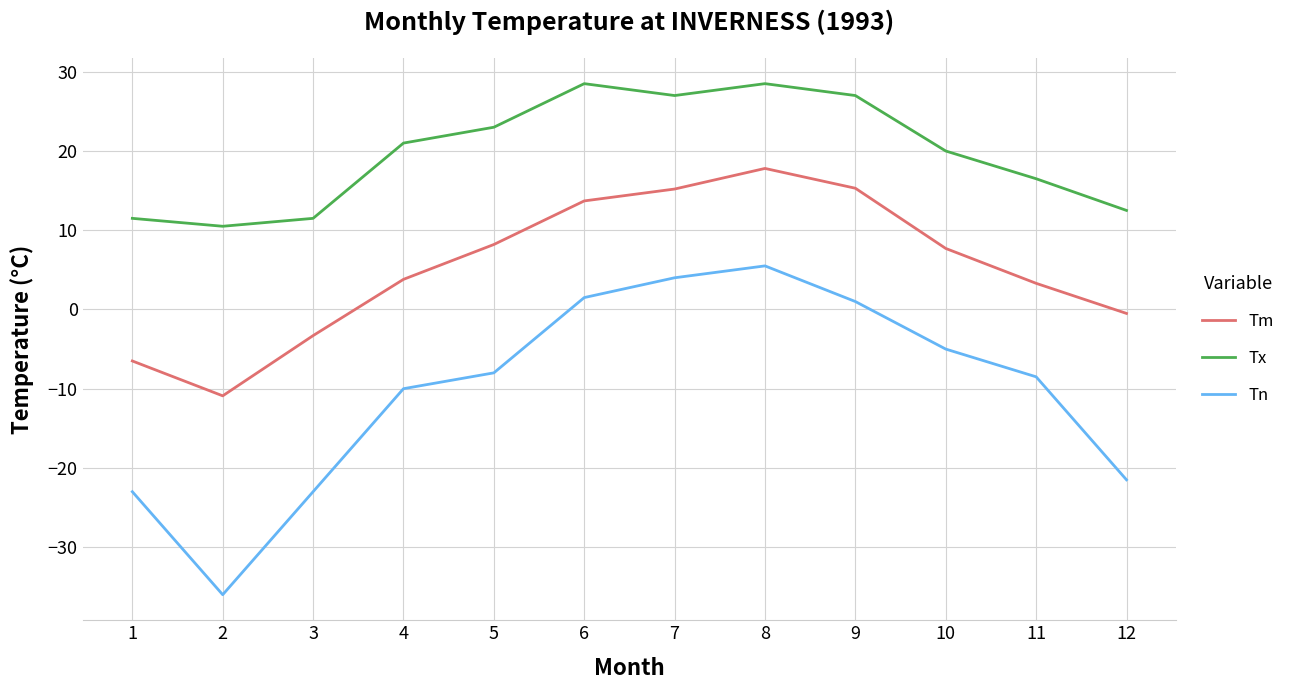

List the series in order of their peak value, lowest first.

Tn, Tm, Tx